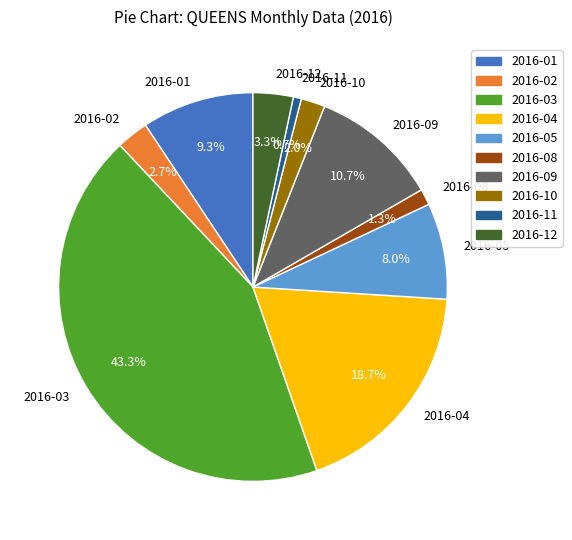

Combined, do 2016-09 and 2016-11 account for over 50%?

No